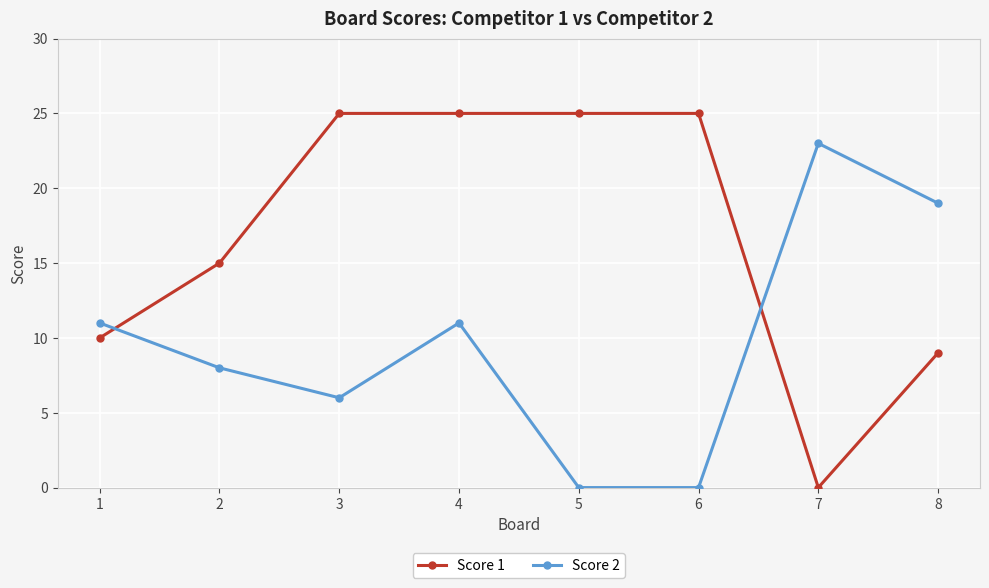

Where is Score 1 nearest to the value 12?

1